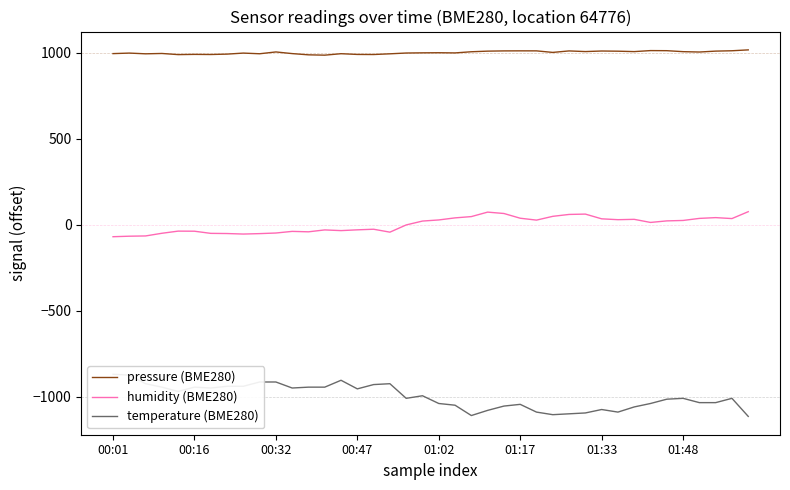

True or false: pressure (BME280) and humidity (BME280) cross at least once.

False